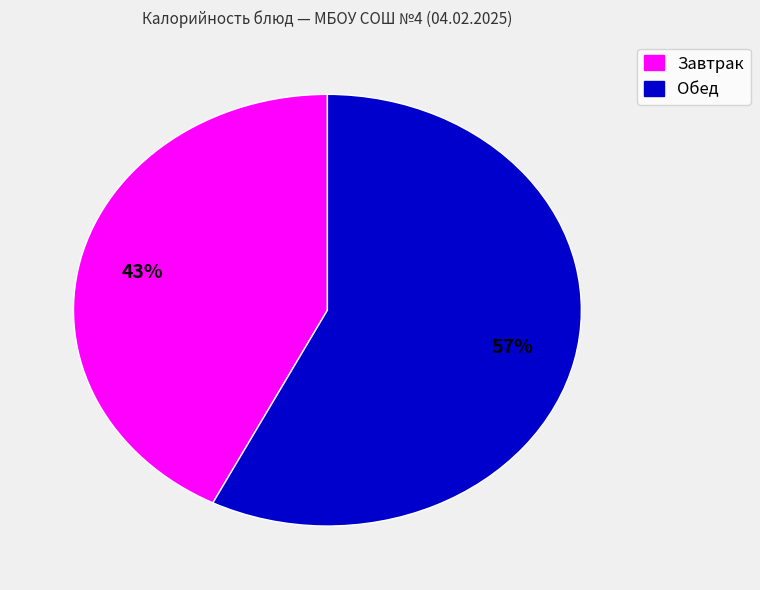

Is there a majority slice in this chart?

Yes